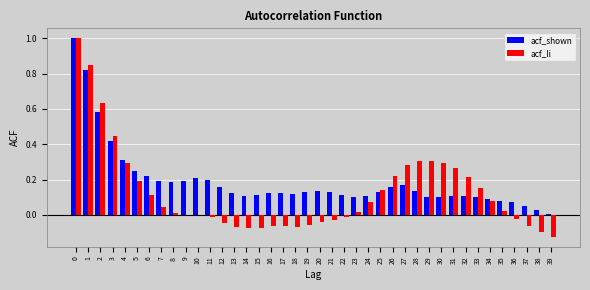

Which series changed the most between 10 and 13?

acf_shown